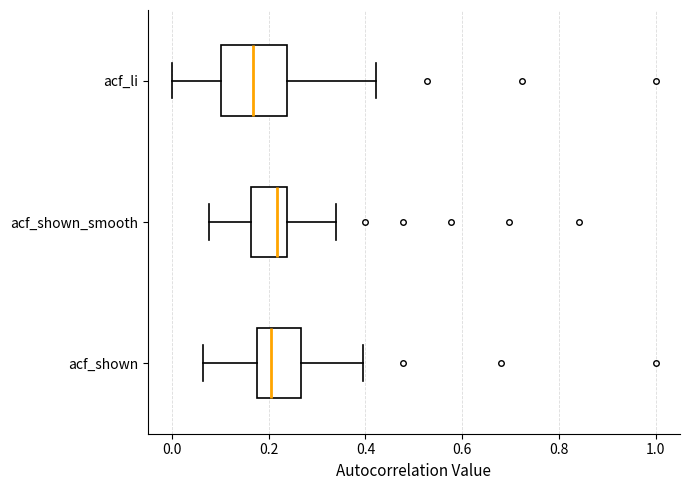

Comparing the boxes themselves (not the whiskers), which one is the widest?

acf_li